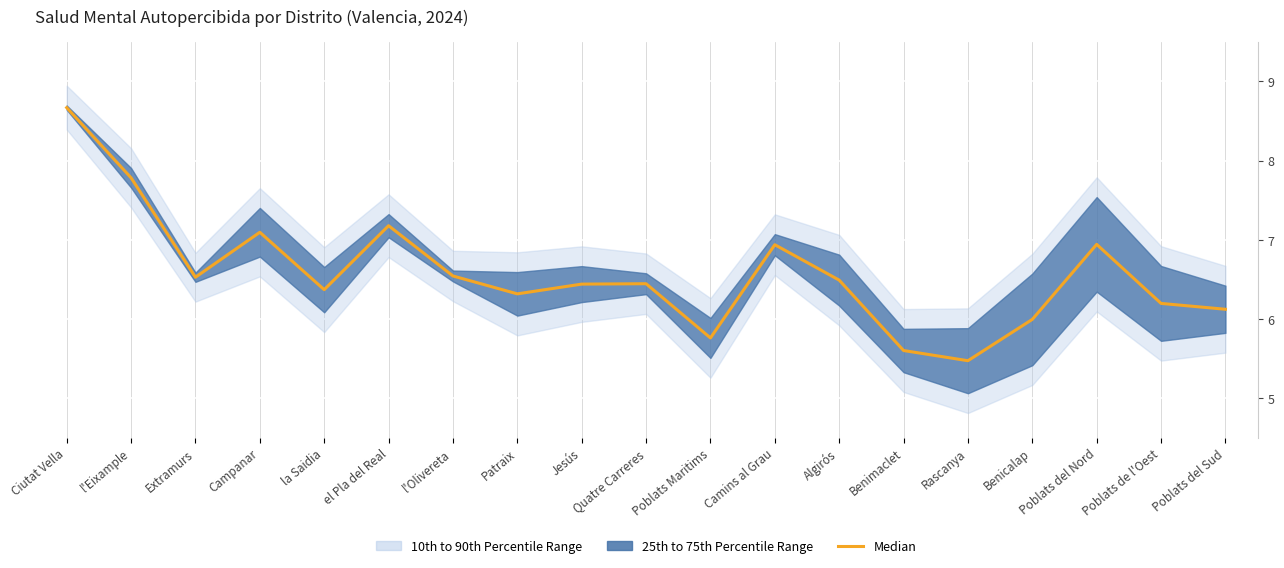

Where is the data nearest to the value 7?

Poblats del Nord